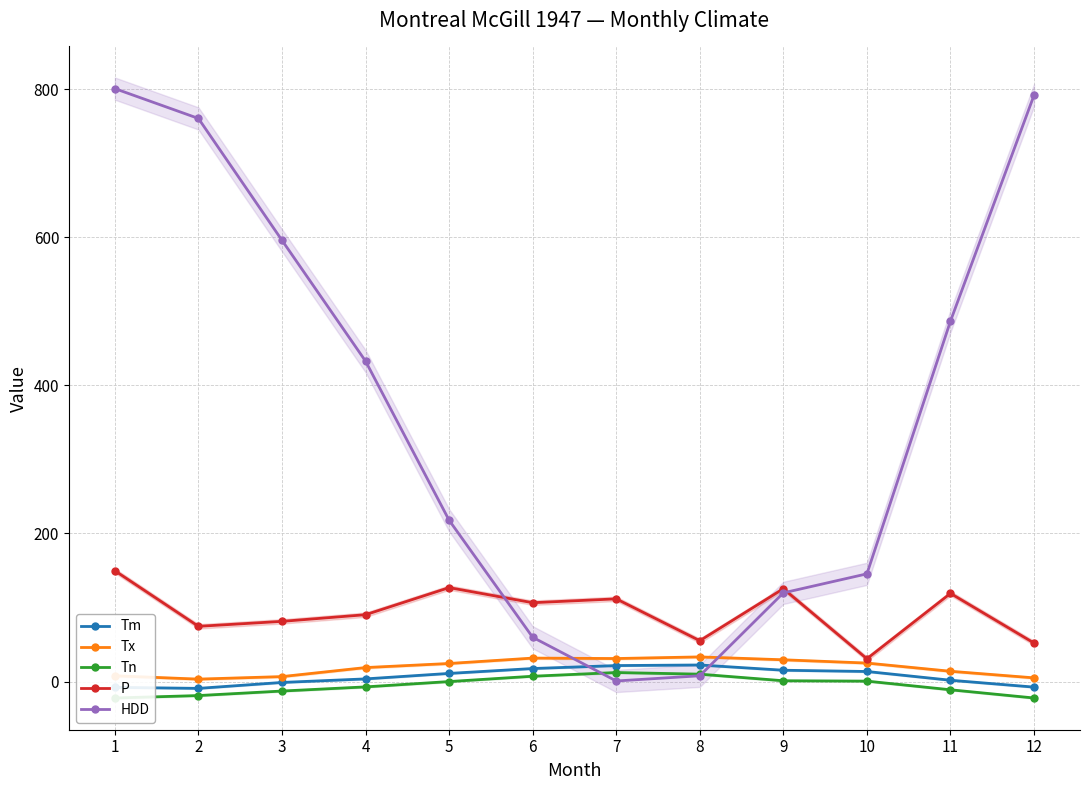

How many lines are shown in the chart?

5